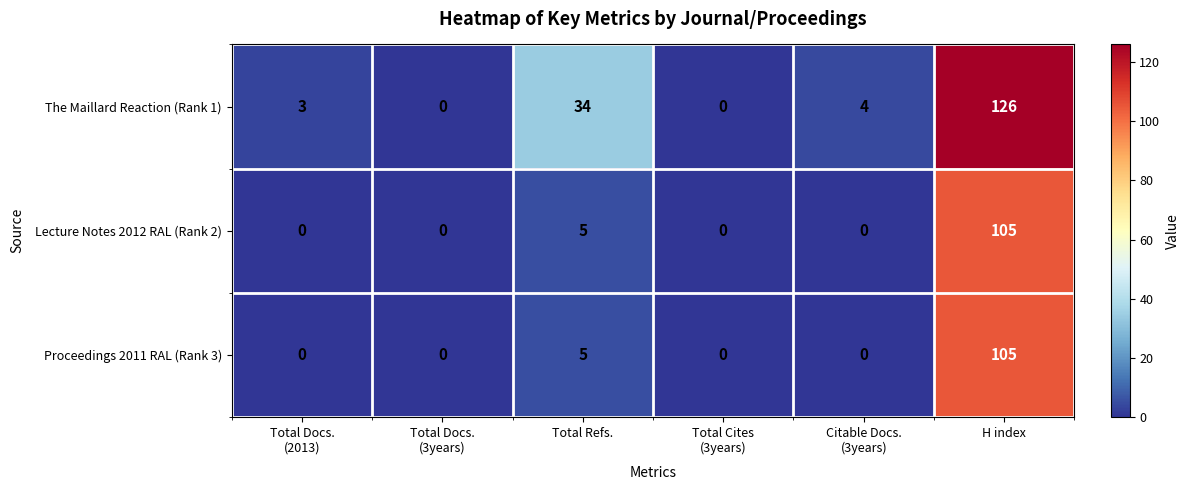

What is the difference between the maximum and second lowest values in the Proceedings 2011 RAL (Rank 3) series?

105